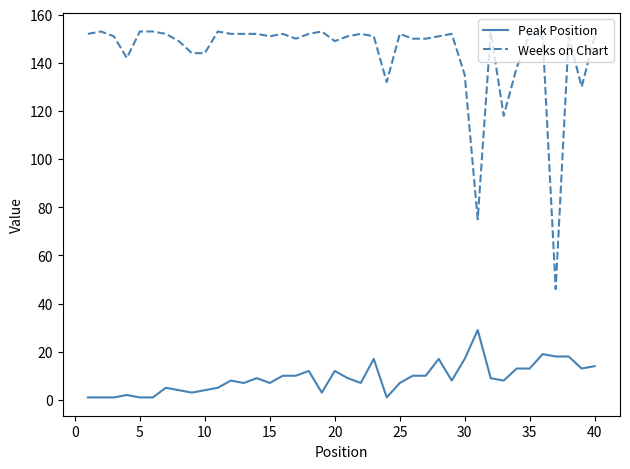

Which series has the widest spread of values?

Weeks on Chart